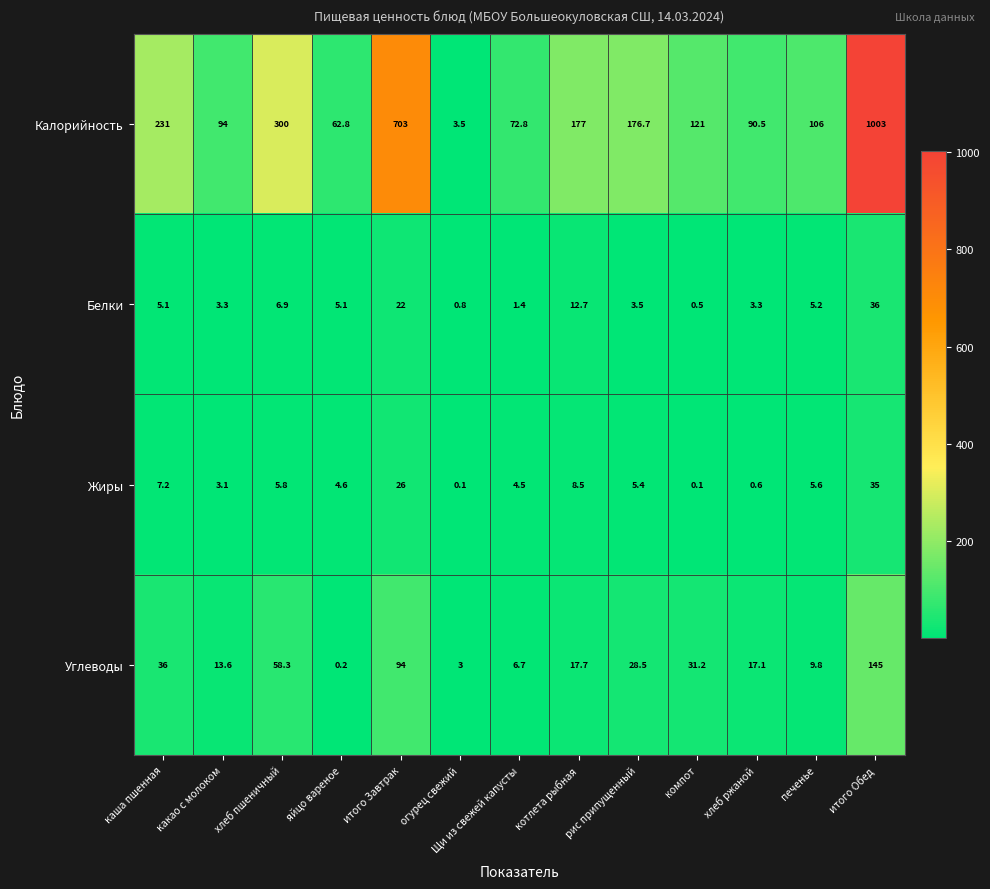

Which series has the widest spread of values?

Калорийность